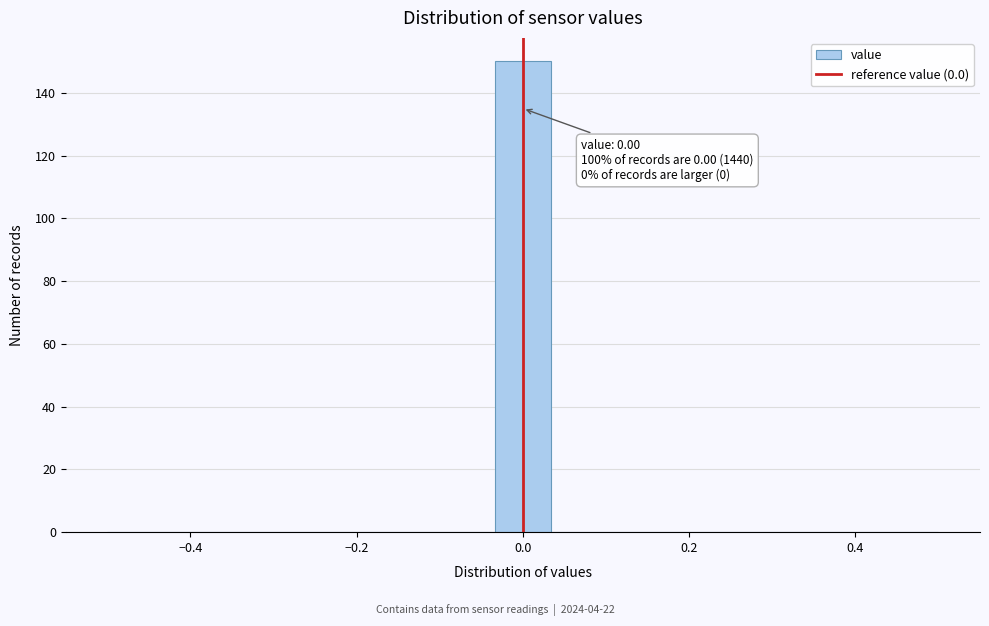

Around what value on the x-axis is the tallest bar? Give the approximate position of its centre, as read against the axis.

0.00